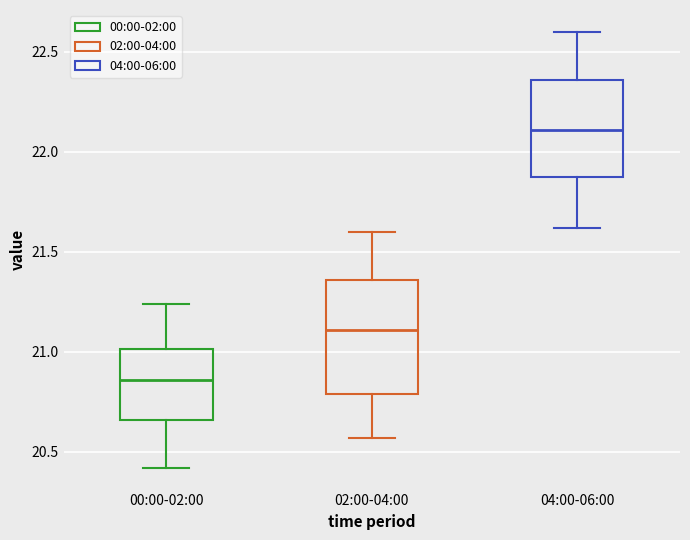

Which box is the tallest, from its lower edge to its upper edge?

02:00-04:00